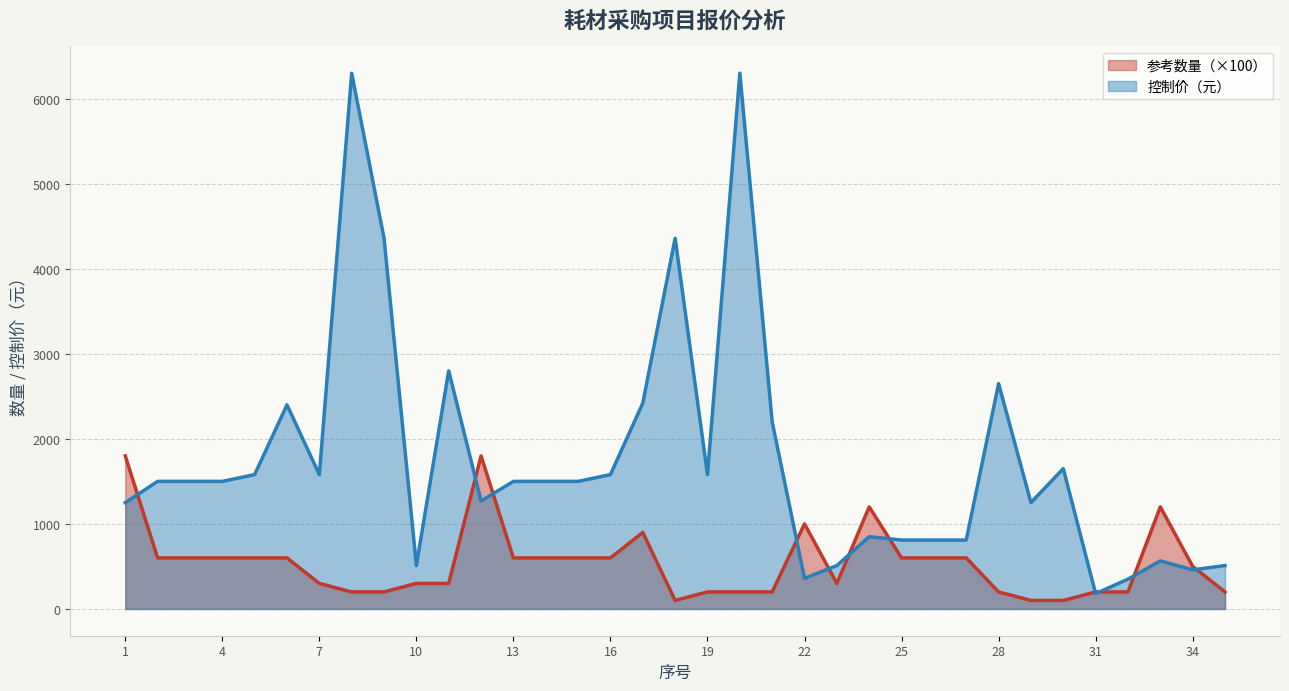

What is the difference between the maximum and minimum values in the 参考数量（×100）_line series?

1700